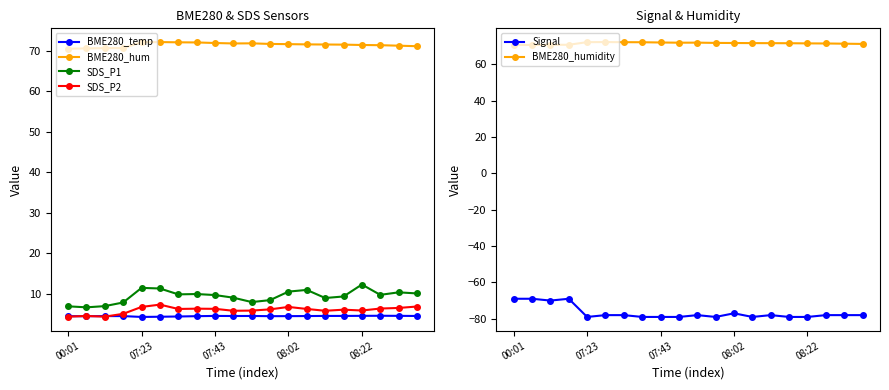

The BME280_temp series shows 2.9 at 18. True or false?

False